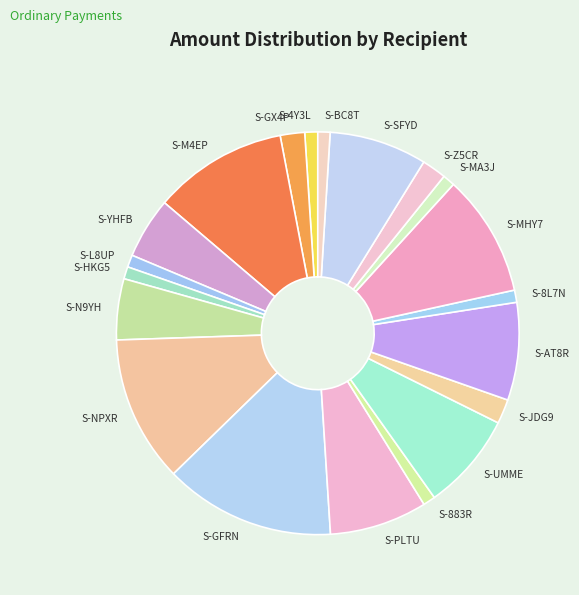

What is the largest slice in the pie chart?

S-GFRN